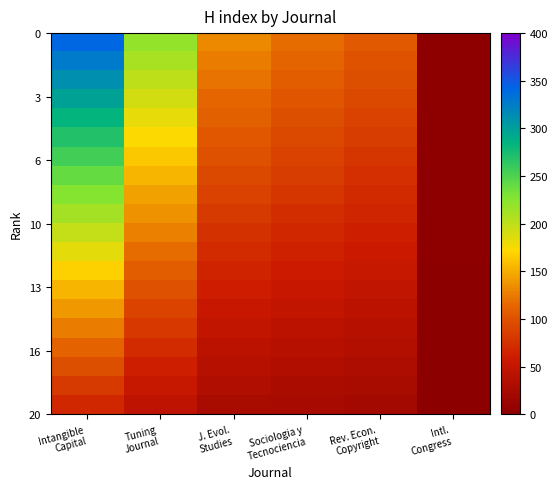

Which label corresponds to the smallest value in the chart?

Intl.
Congress